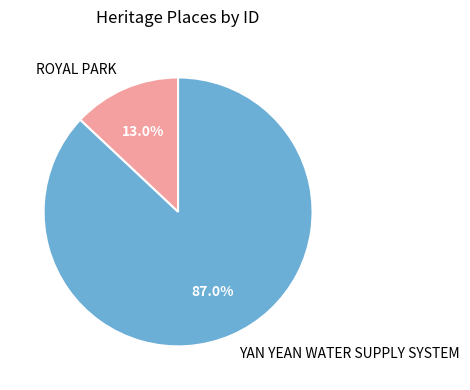

To the nearest percent, what is the average slice percentage?

50%